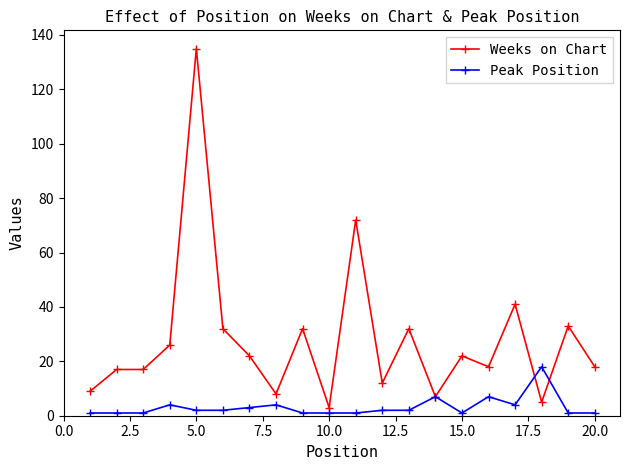

Which series has the largest total across all categories?

Weeks on Chart